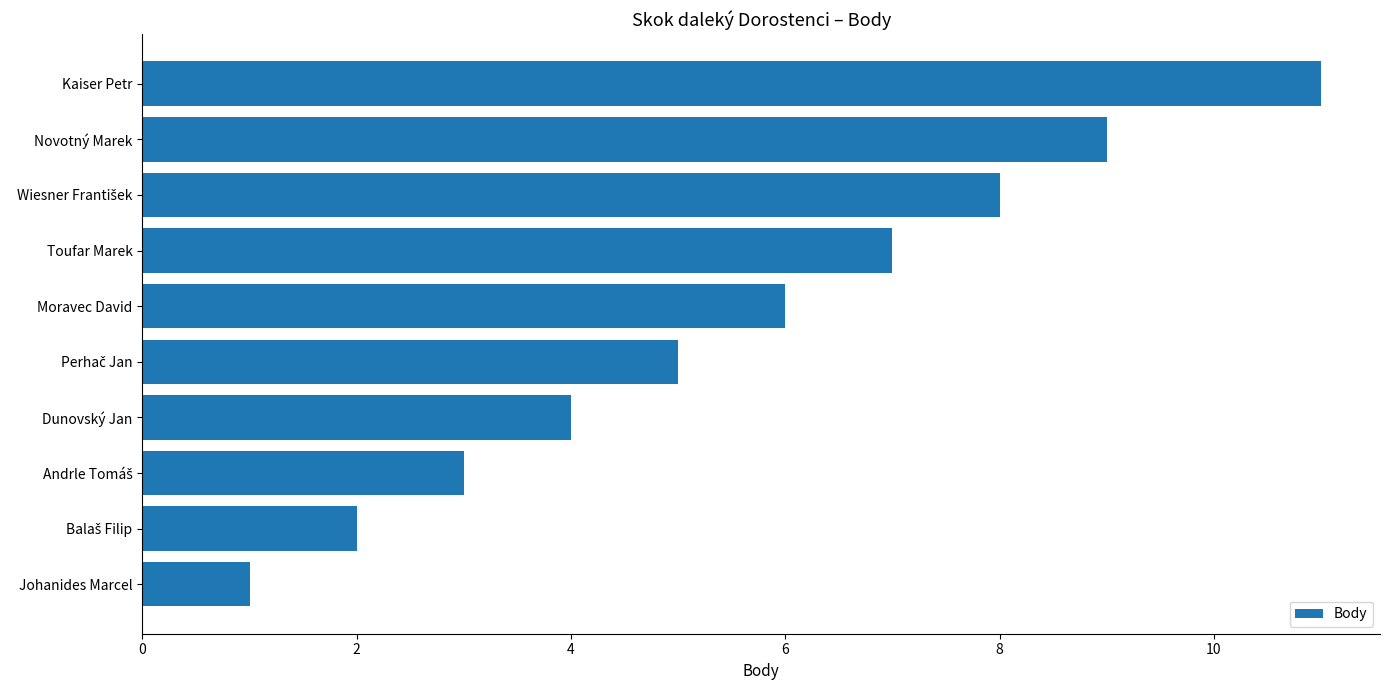

The value at Toufar Marek is 7. True or false?

True